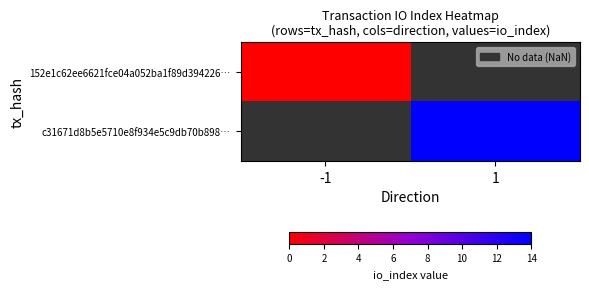

At which category does the chart reach its minimum across all series?

-1